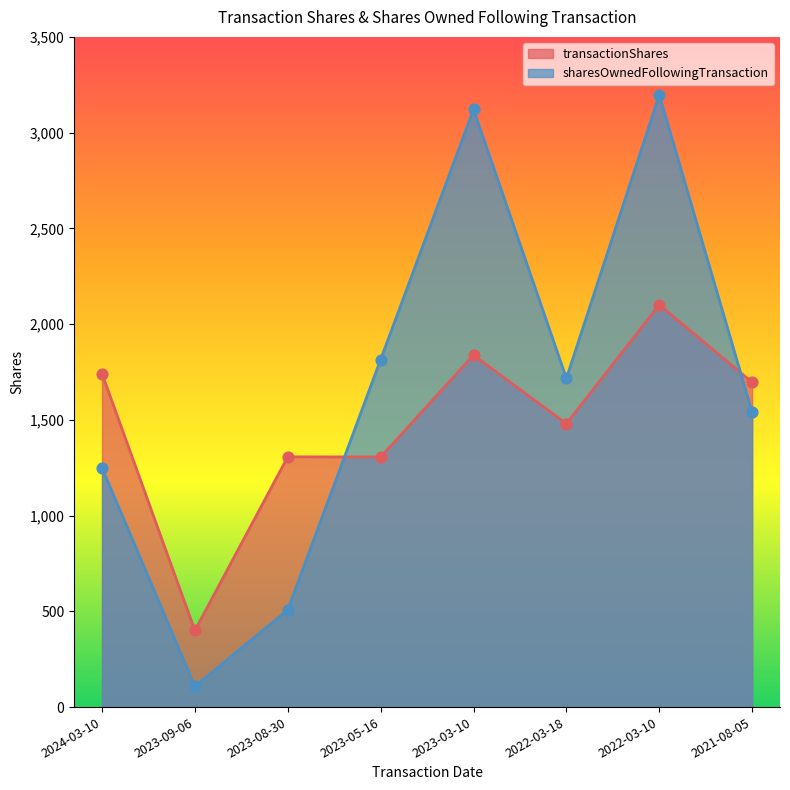

What are all the series names shown in the legend?

transactionShares, sharesOwnedFollowingTransaction